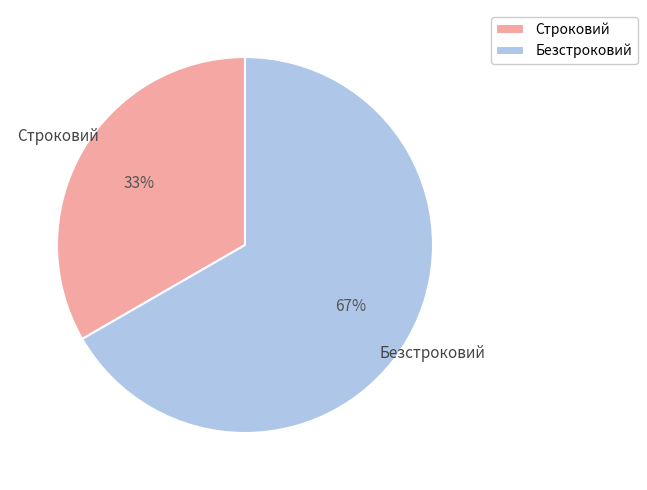

Which category has the biggest portion of the pie?

Безстроковий